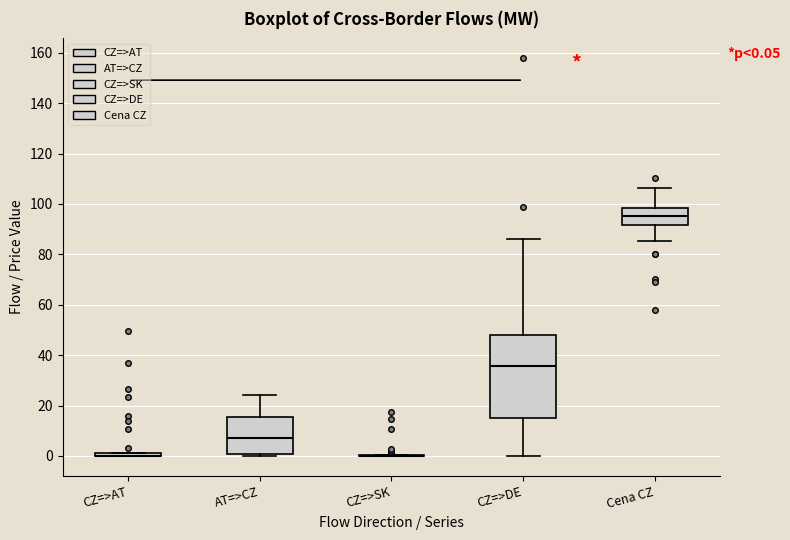

Which box is the tallest, from its lower edge to its upper edge?

CZ=>DE